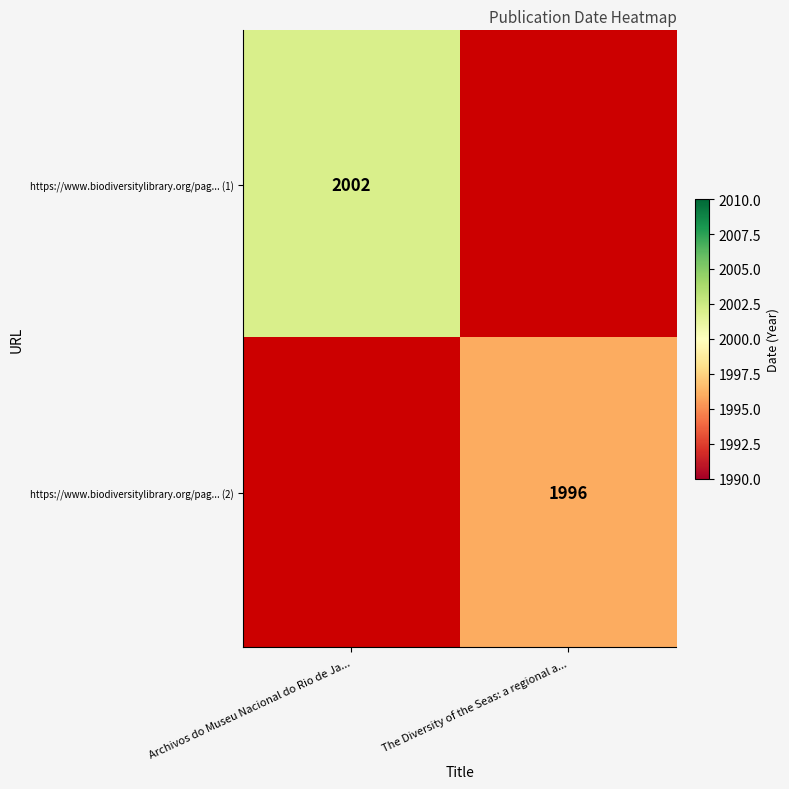

The https://www.biodiversitylibrary.org/pag... (1) series shows 2996 at Archivos do Museu Nacional do Rio de Ja.... True or false?

False